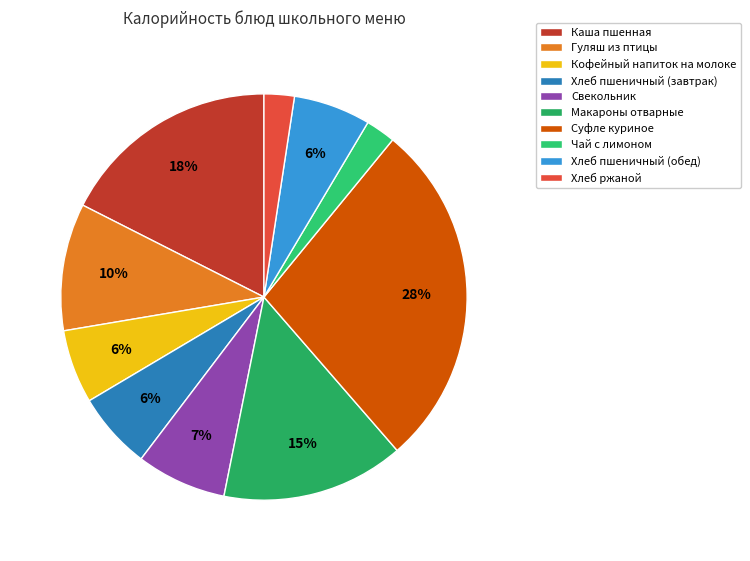

Which slice is the largest?

Суфле куриное